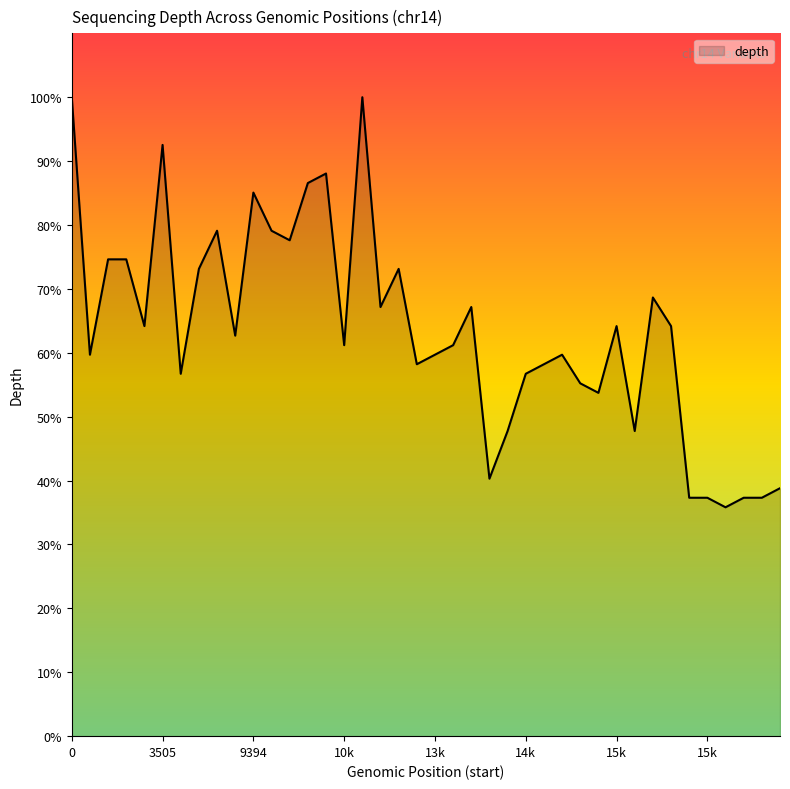

What is the minimum value shown in the chart?

35.8